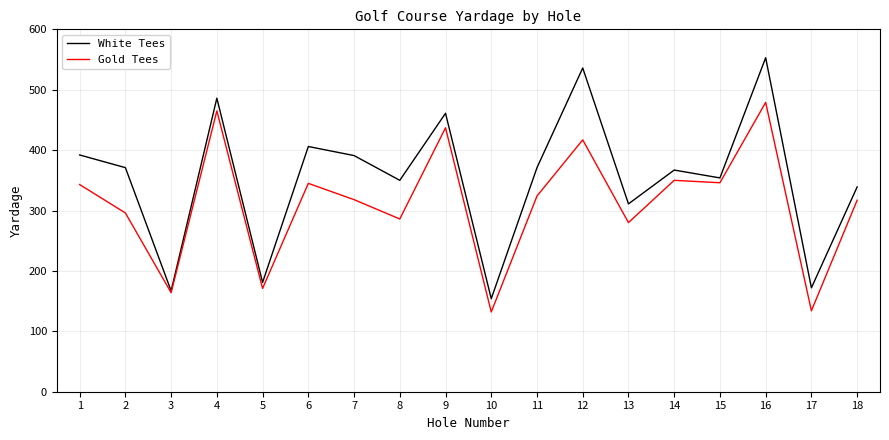

What is the total value across all series at 10?

286